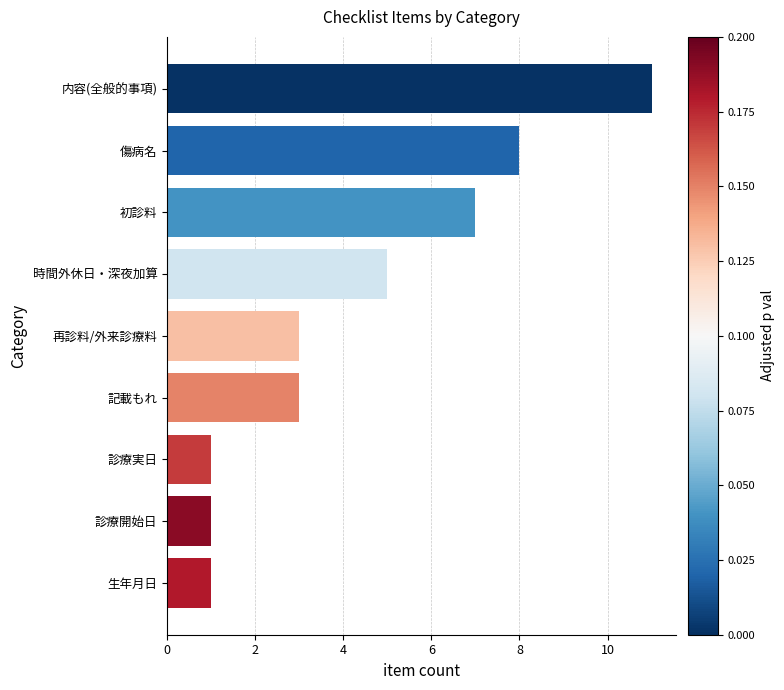

What is the sum of all values?

40